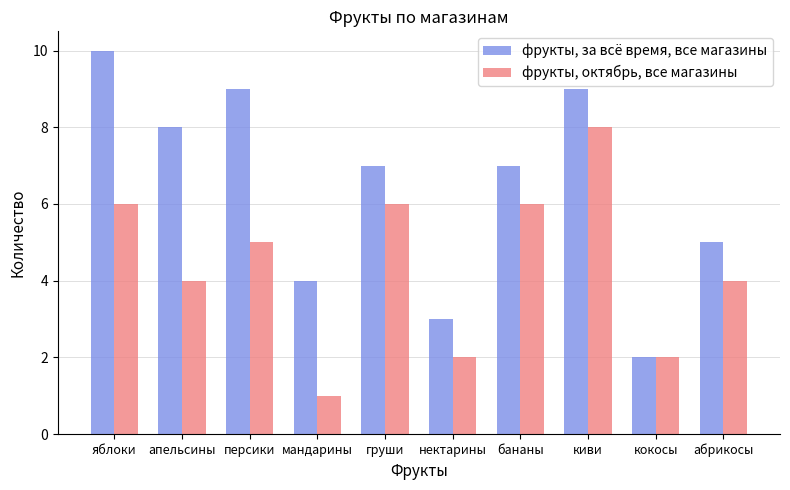

Rank the series at киви from highest to lowest value.

фрукты, за всё время, все магазины, фрукты, октябрь, все магазины